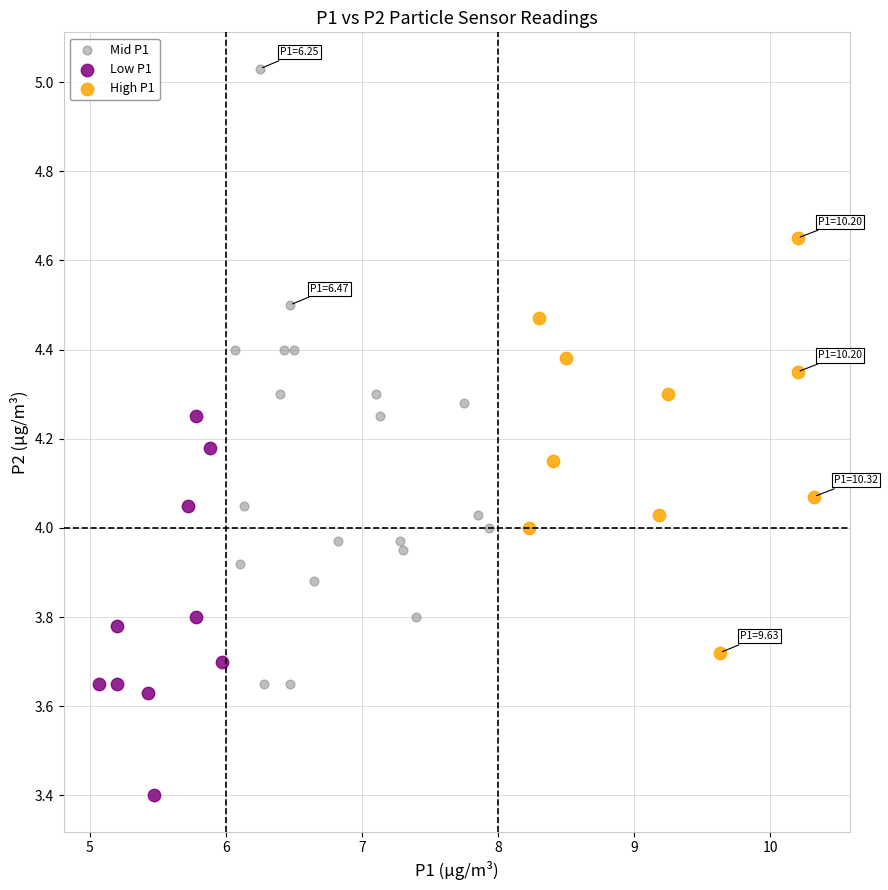

Which series has the largest Y range (max minus min)?

Mid P1